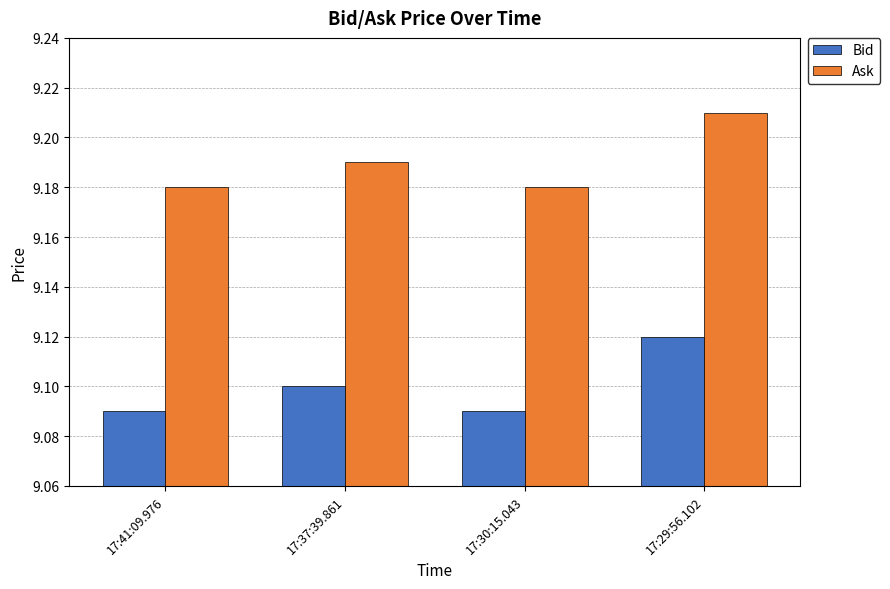

What is the sum of all Bid values?

36.4